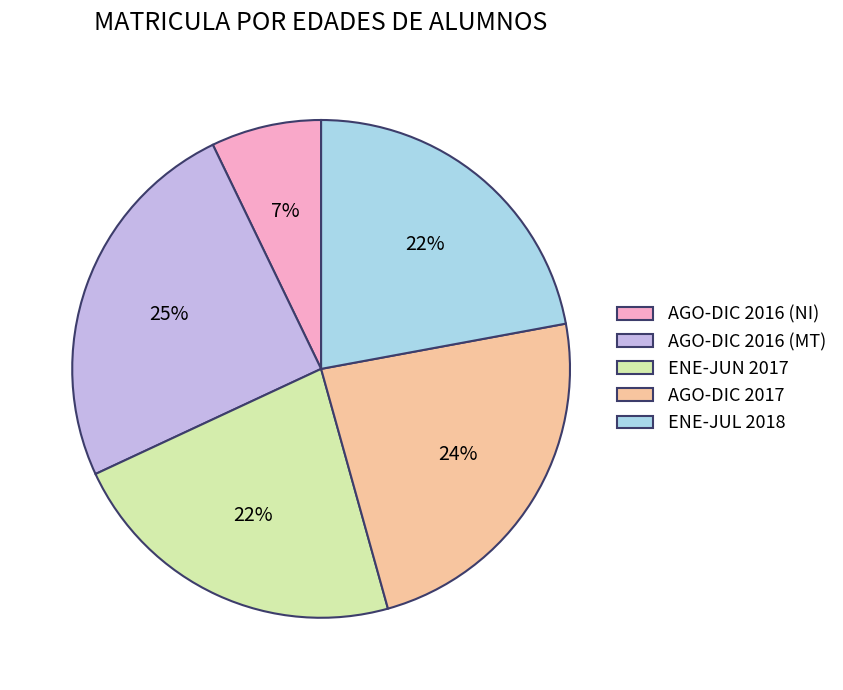

Does AGO-DIC 2017 account for over 50% of the chart?

No